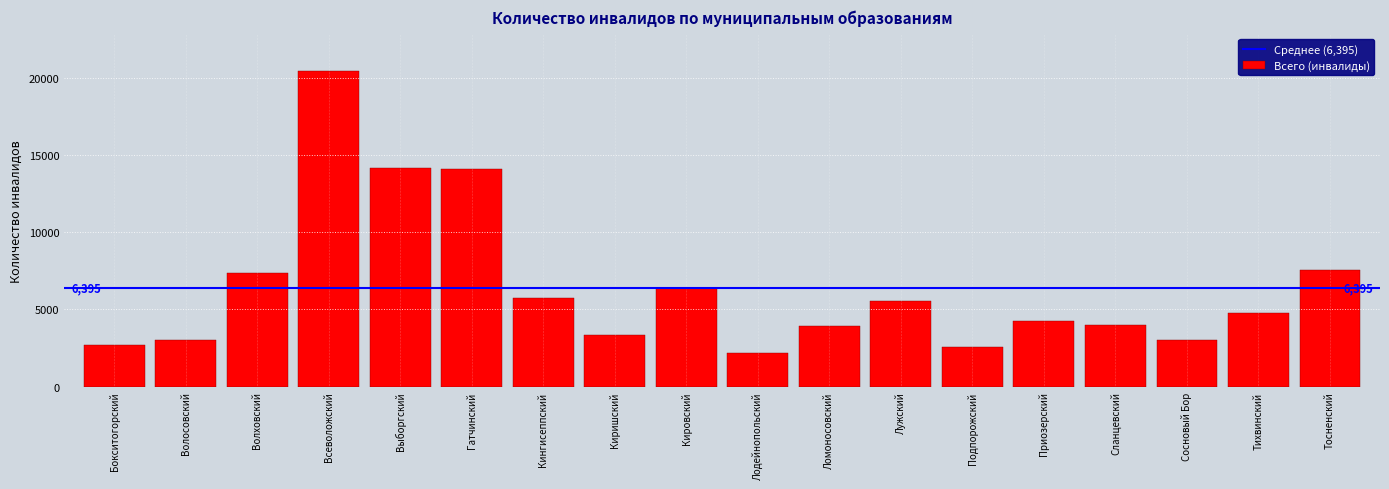

At which label is the value closest to 11303?

Гатчинский